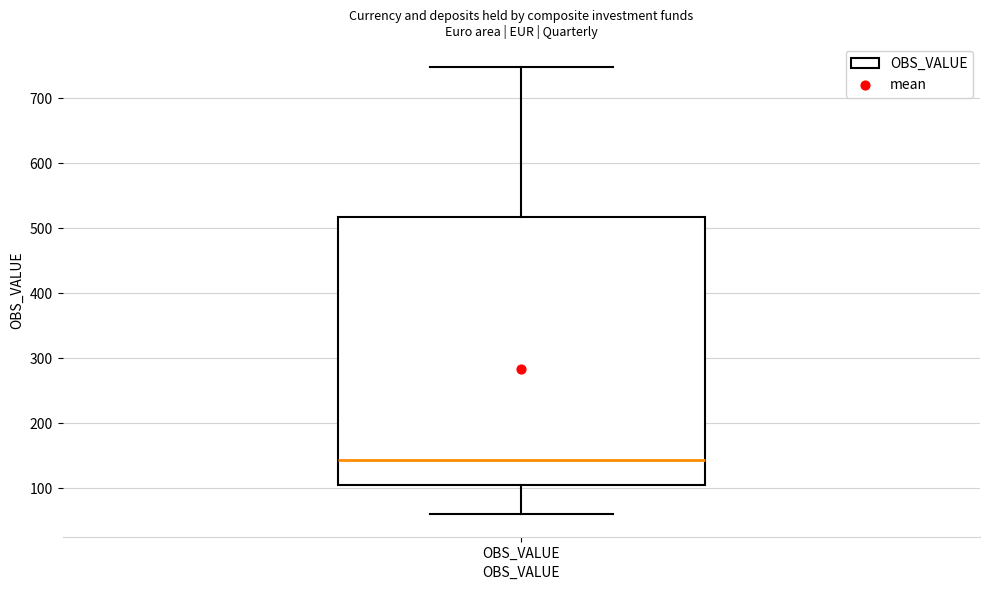

Transcribe this box plot: give where the median line is, the range the box spans, and where the two whiskers end, as read against the y-axis. The values are not printed on the chart, so give them approximately, as read against the axis.

median 140, box 110 to 520, whiskers 60 to 750